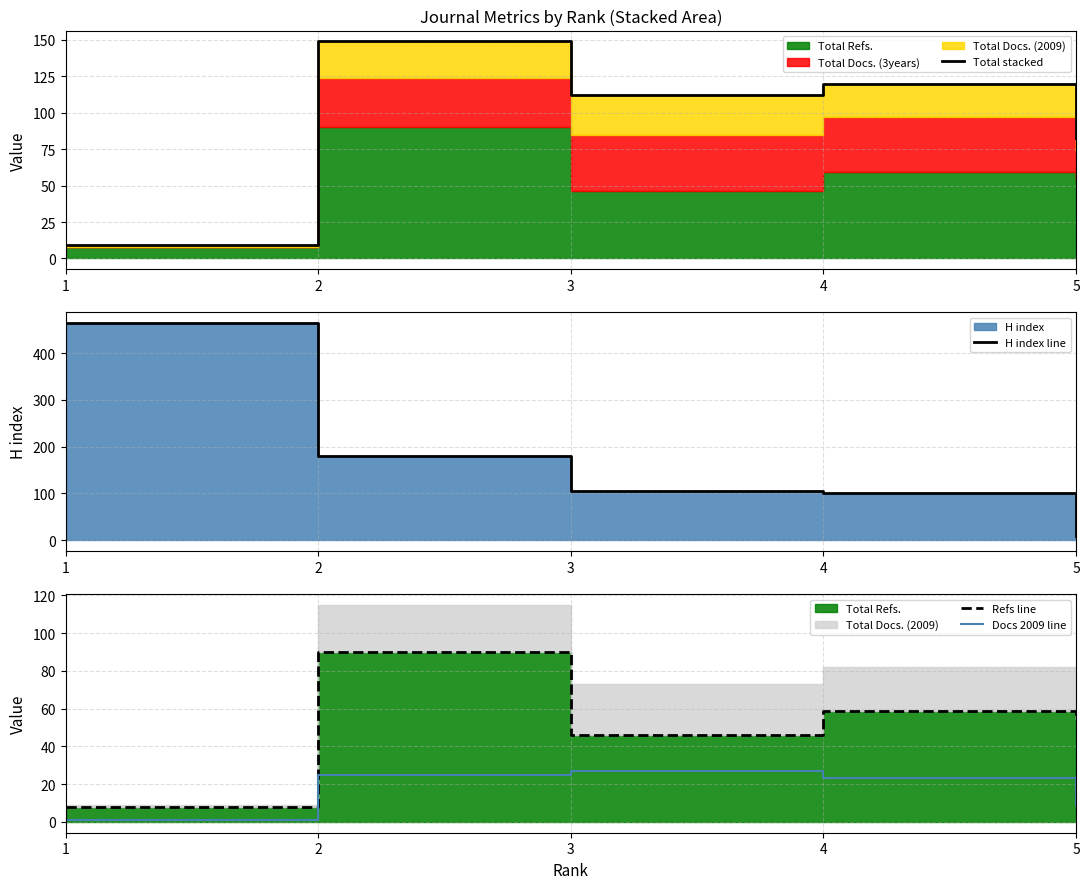

Rank the series by their maximum value, from lowest to highest.

Docs 2009 line, Refs line, Total stacked, H index line